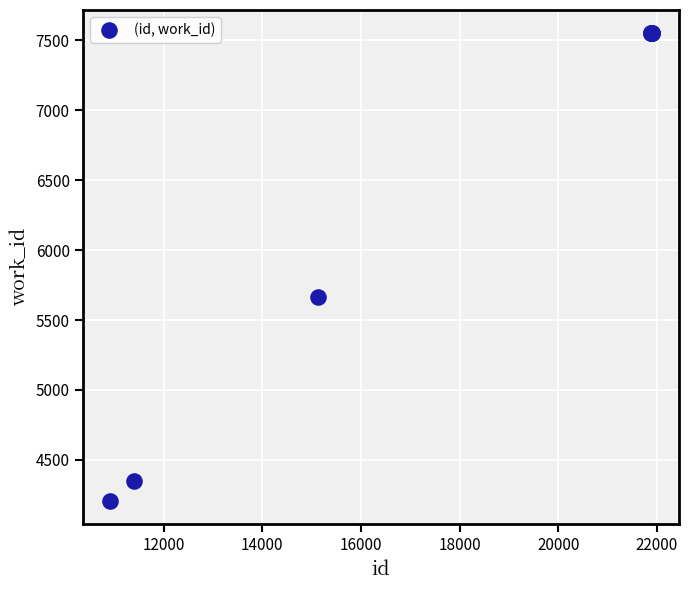

What Y value in the scatter plot is closest to 5879?

5665